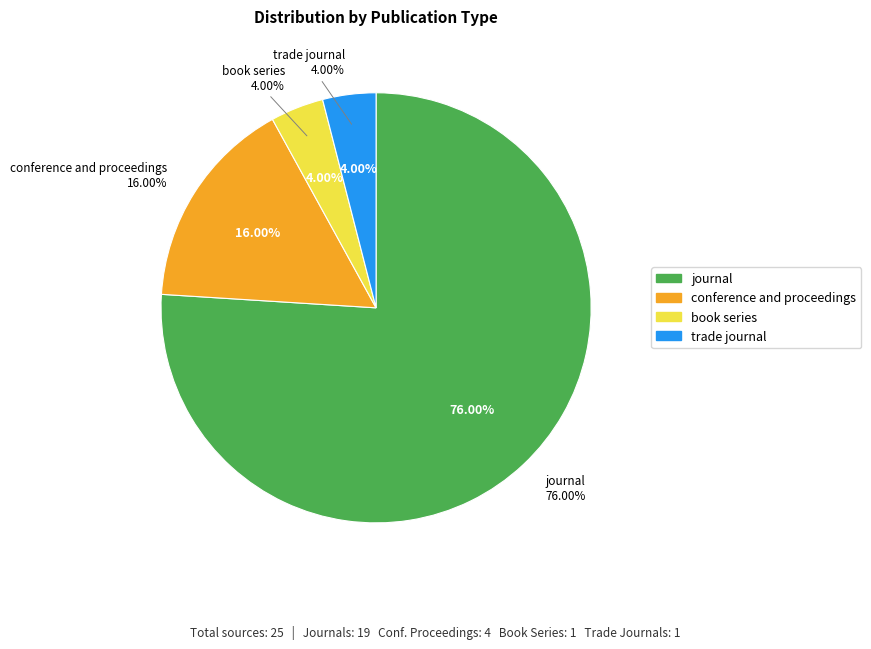

Do journal and book series together represent more than half of the pie?

Yes